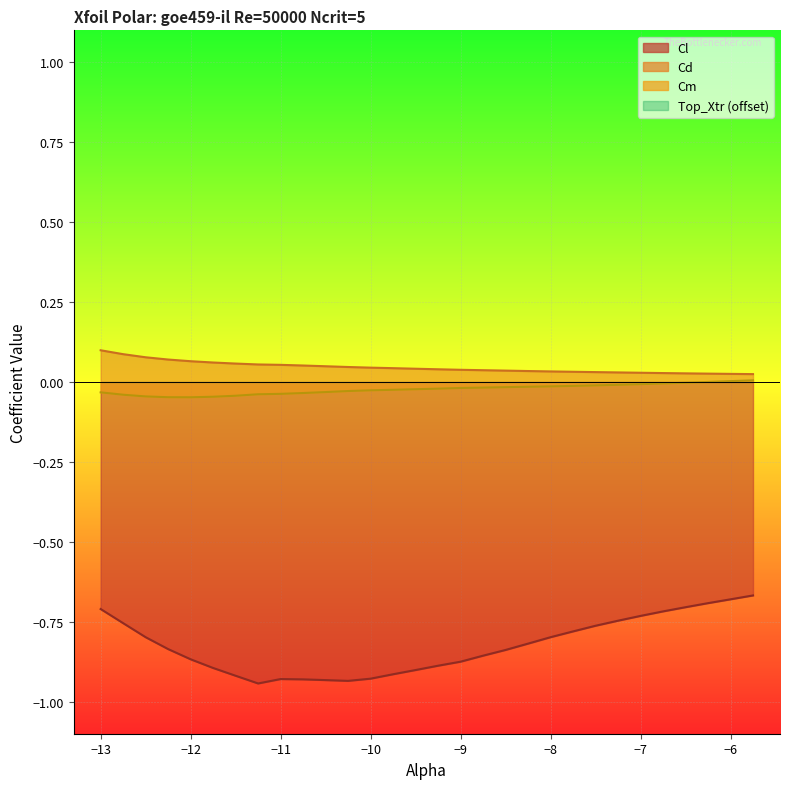

Which category has the lowest value in the Cd series?

-5.75